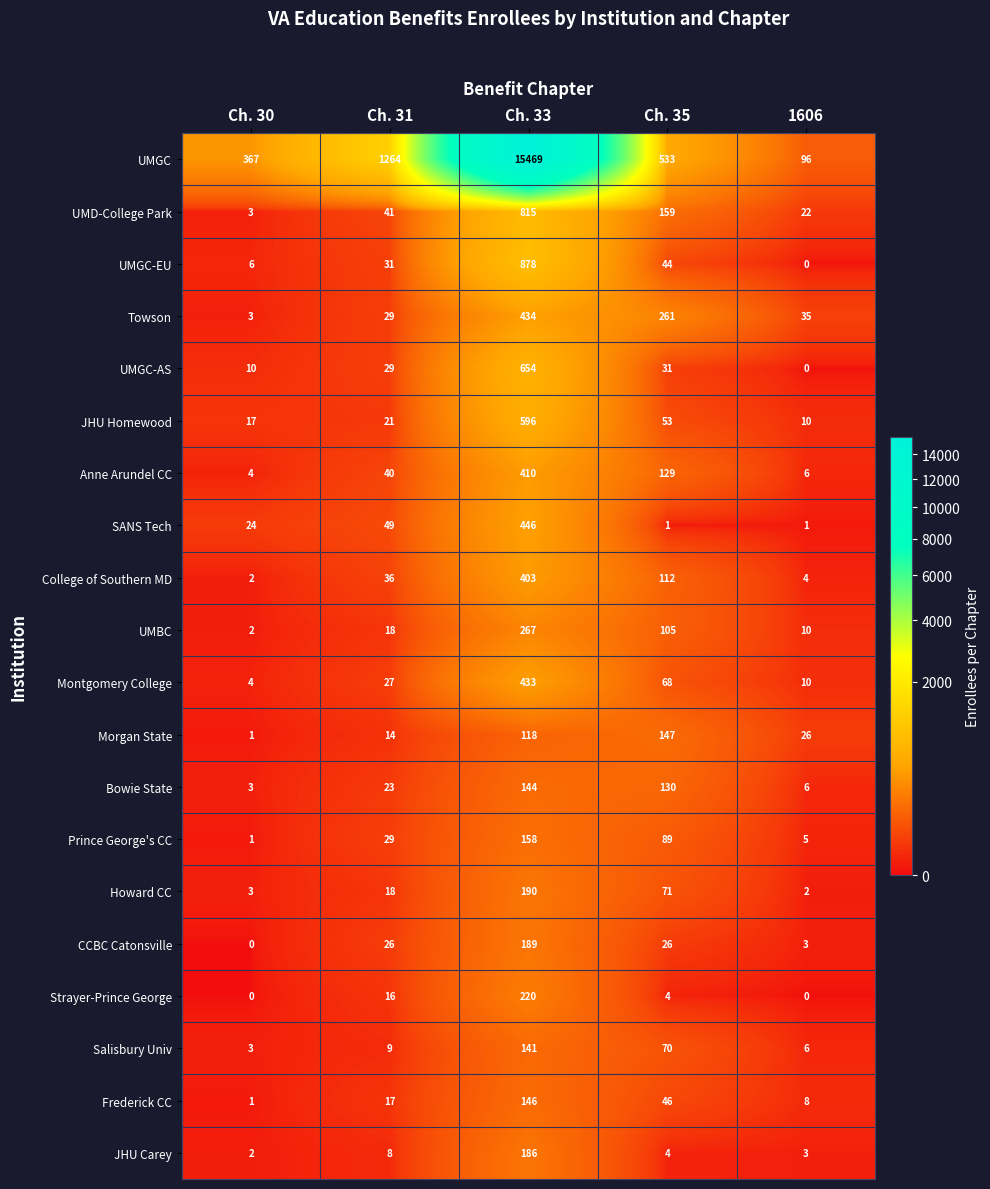

How many series are shown in this chart?

20